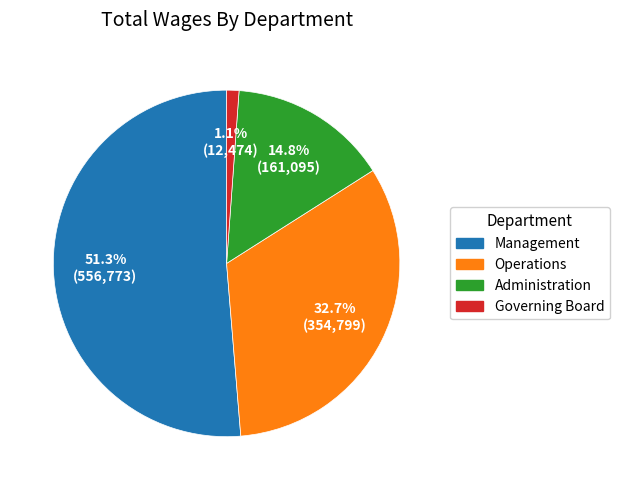

To the nearest percent, what is the average slice percentage?

25%